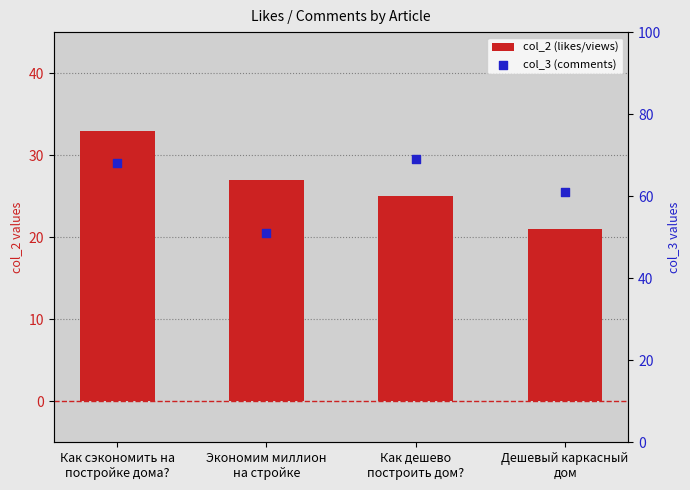

Which series reaches the minimum Y coordinate?

col_2 (likes/views)